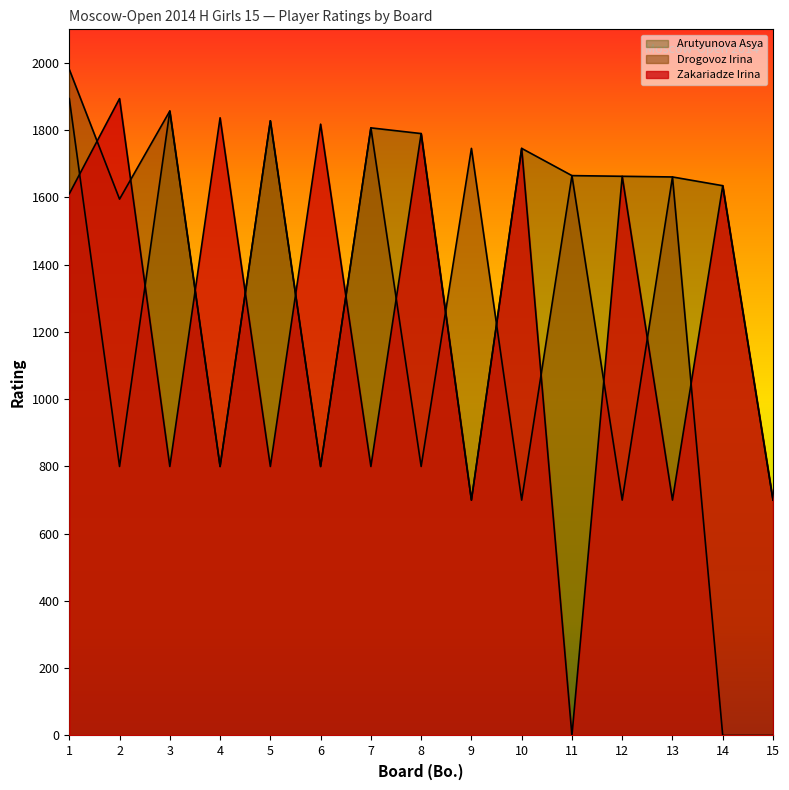

What is the difference between the second highest and second lowest values in the Zakariadze Irina series?

1137